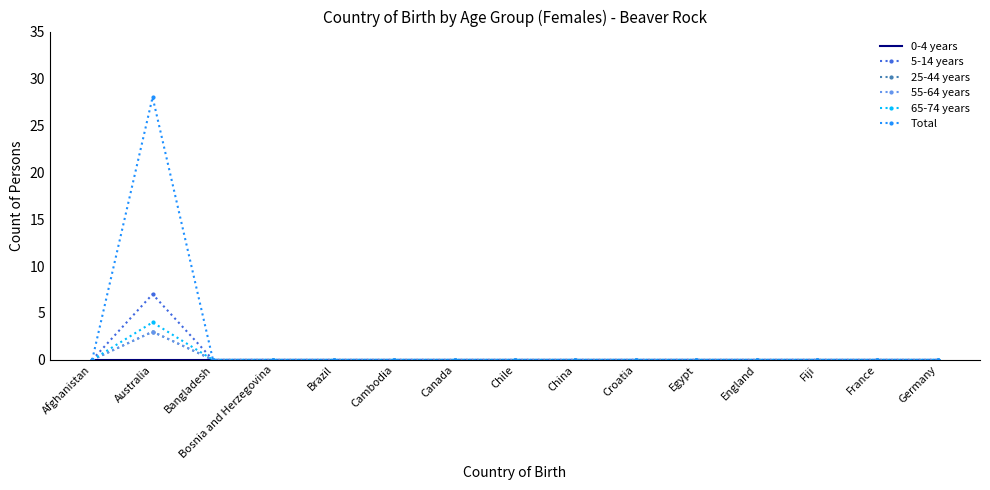

Which series has the largest total across all categories?

Total